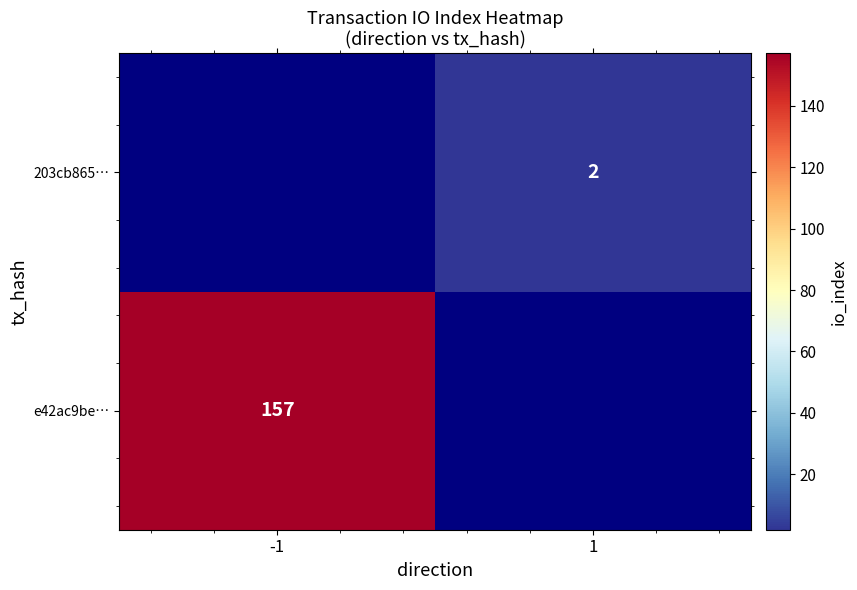

Between -1 and 1, which is larger?

1